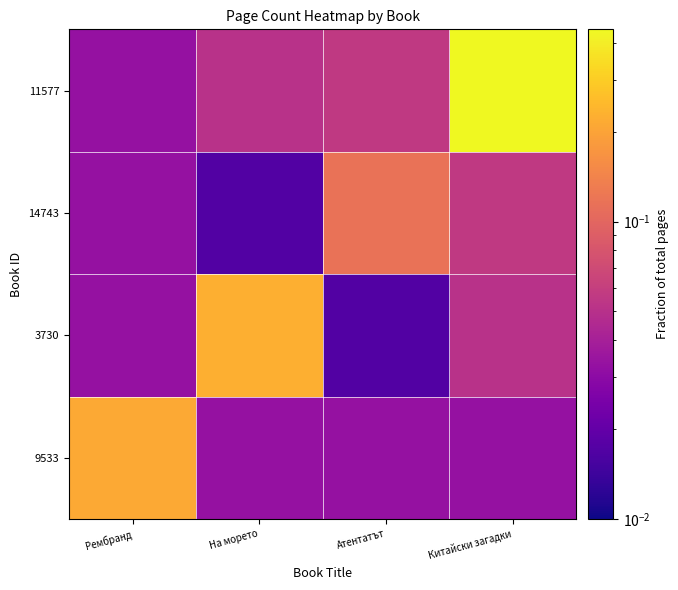

Rank the series by their maximum value, from lowest to highest.

14743, 9533, 3730, 11577